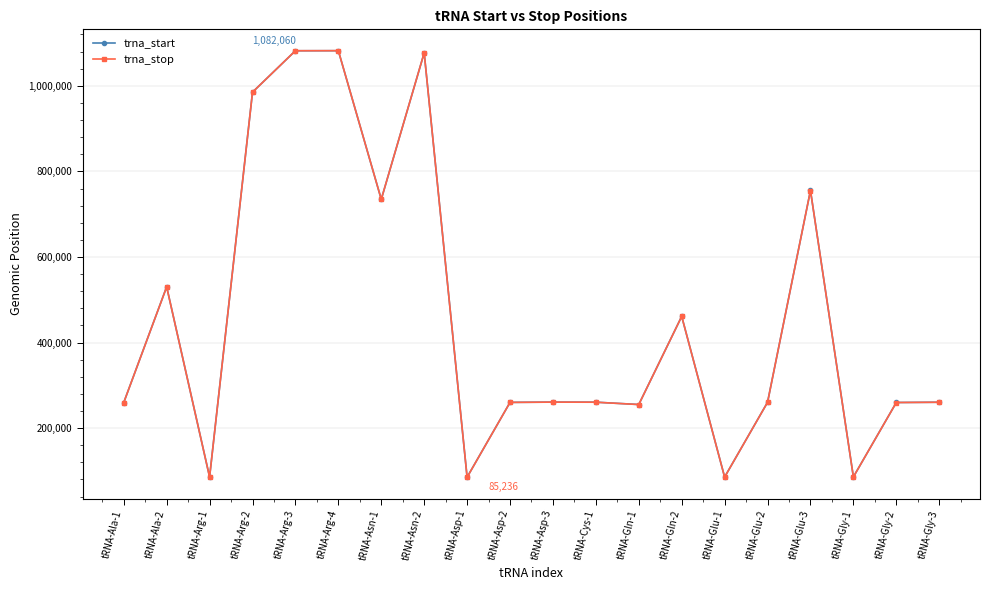

Reading right to left, extract all data points from this chart.

trna_start: tRNA-Gly-3=260535	tRNA-Gly-2=259927	tRNA-Gly-1=86005	tRNA-Glu-3=755398	tRNA-Glu-2=260369	tRNA-Glu-1=85657	tRNA-Gln-2=461167	tRNA-Gln-1=255201	tRNA-Cys-1=260660	tRNA-Asp-3=260846	tRNA-Asp-2=260204	tRNA-Asp-1=85313	tRNA-Asn-2=1076983	tRNA-Asn-1=734634	tRNA-Arg-4=1082060	tRNA-Arg-3=1081920	tRNA-Arg-2=985141	tRNA-Arg-1=85836	tRNA-Ala-2=530226	tRNA-Ala-1=259833
trna_stop: tRNA-Gly-3=260460	tRNA-Gly-2=259852	tRNA-Gly-1=85930	tRNA-Glu-3=755324	tRNA-Glu-2=260295	tRNA-Glu-1=85583	tRNA-Gln-2=461093	tRNA-Gln-1=255127	tRNA-Cys-1=260587	tRNA-Asp-3=260770	tRNA-Asp-2=260128	tRNA-Asp-1=85236	tRNA-Asn-2=1077058	tRNA-Asn-1=734709	tRNA-Arg-4=1082136	tRNA-Arg-3=1081996	tRNA-Arg-2=985065	tRNA-Arg-1=85760	tRNA-Ala-2=530150	tRNA-Ala-1=259757